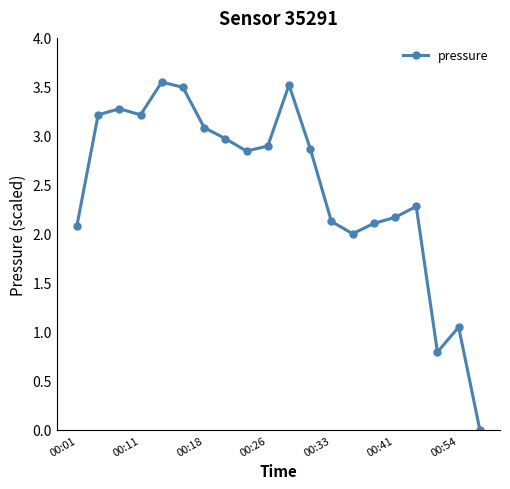

True or false: the data has more than 1 interior local peaks.

True